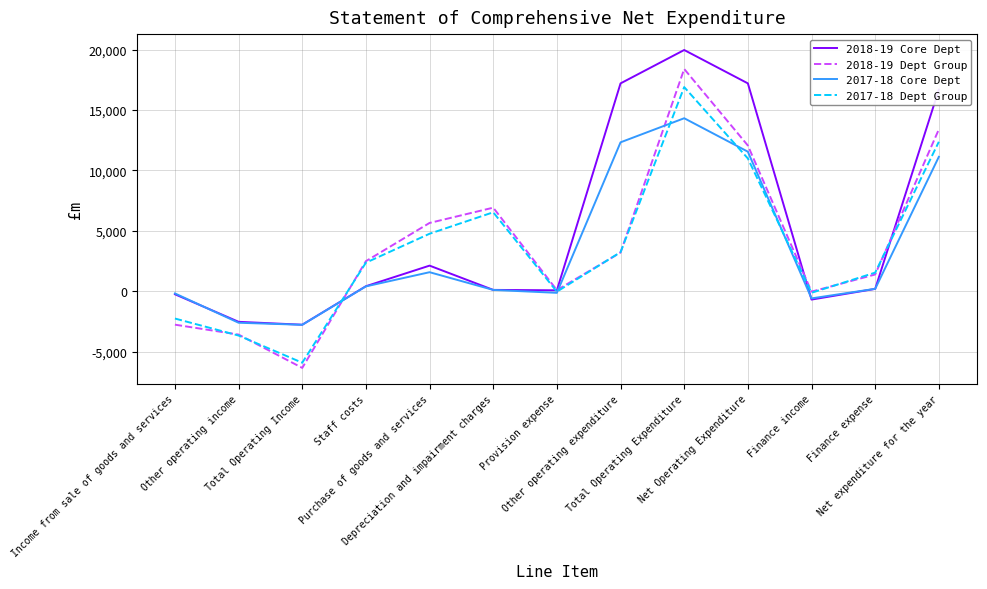

What are all the series names shown in the legend?

2018-19 Core Dept, 2018-19 Dept Group, 2017-18 Core Dept, 2017-18 Dept Group